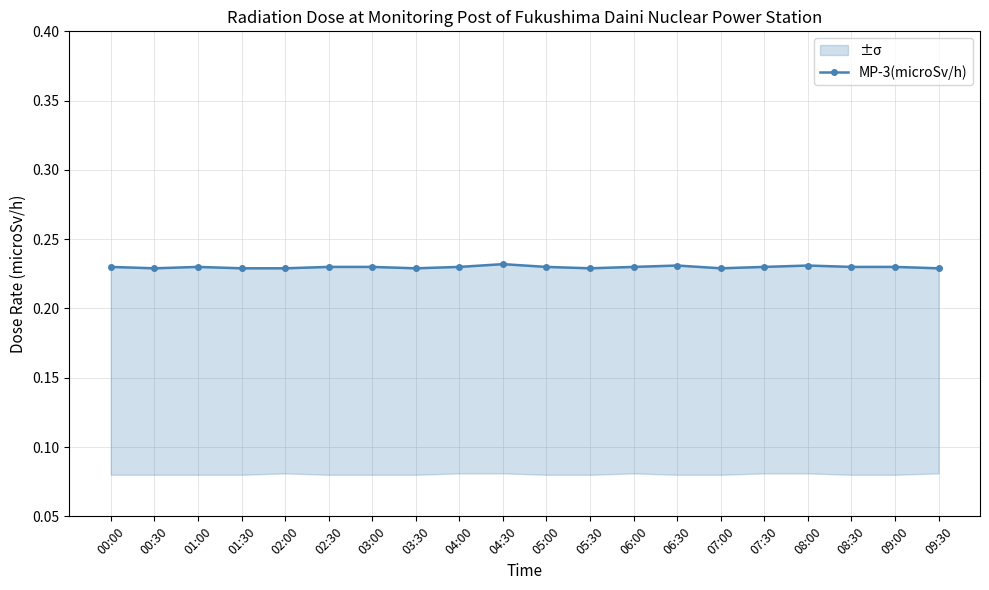

What is the label of the 3rd point from the right?

08:30